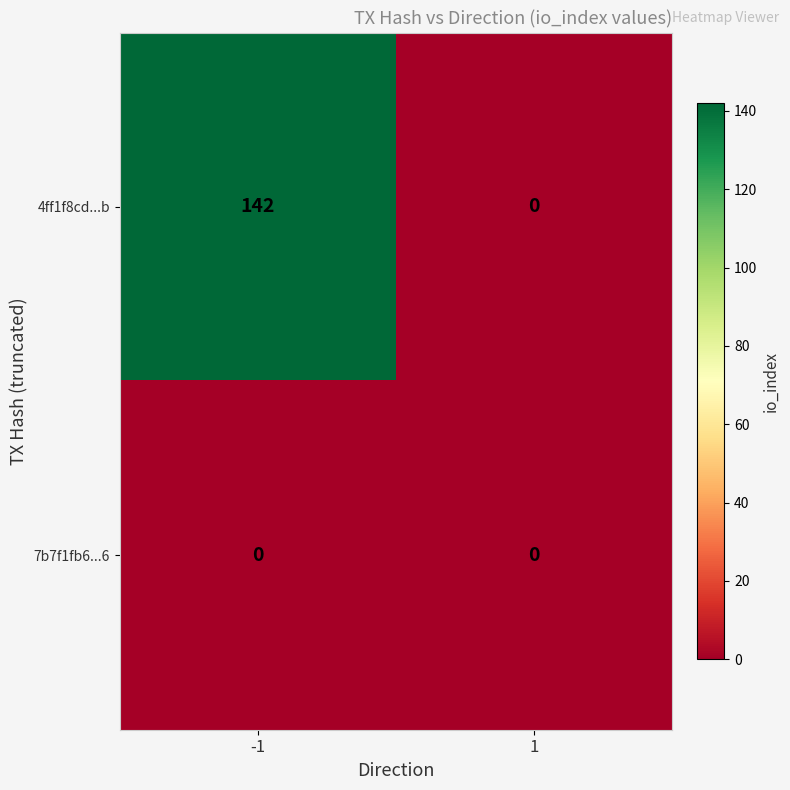

Reading left to right, list all the values displayed in this chart.

4ff1f8cd...b: -1=142	1=0
7b7f1fb6...6: -1=0	1=0